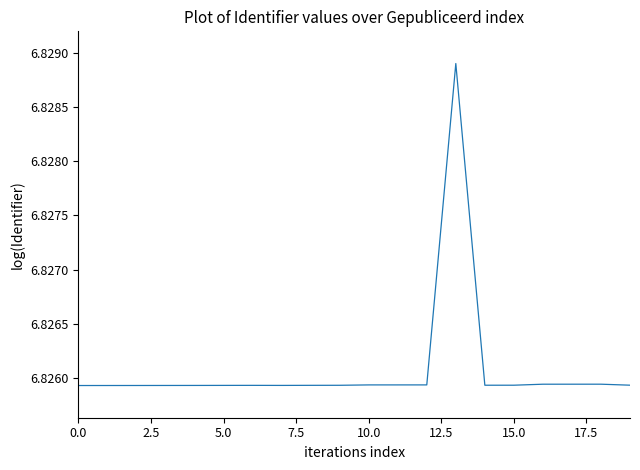

Does the chart have visible grid lines?

No